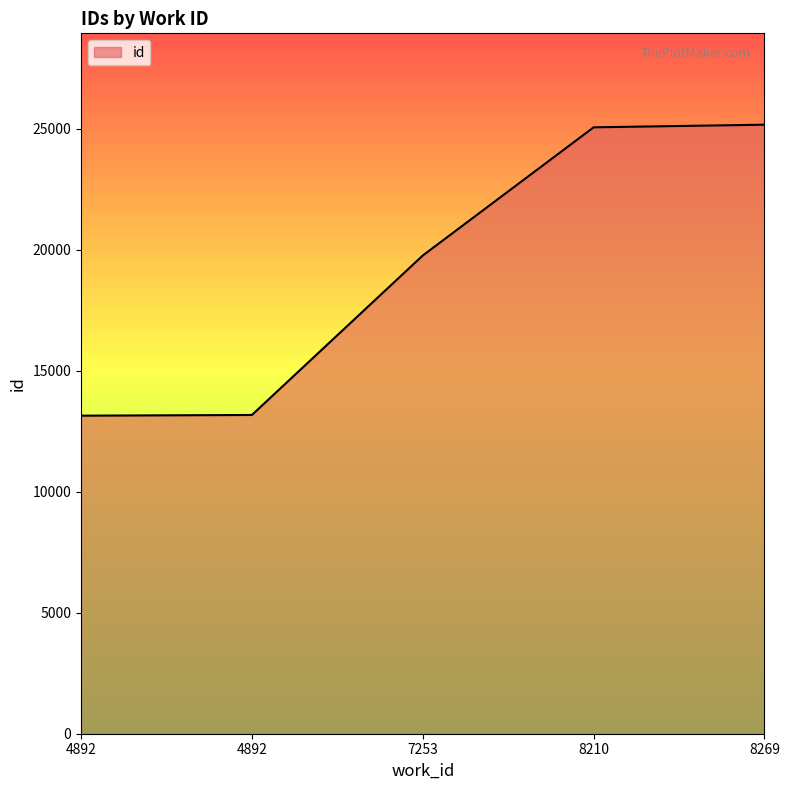

True or false: the data shows 13141 at 4892.

True